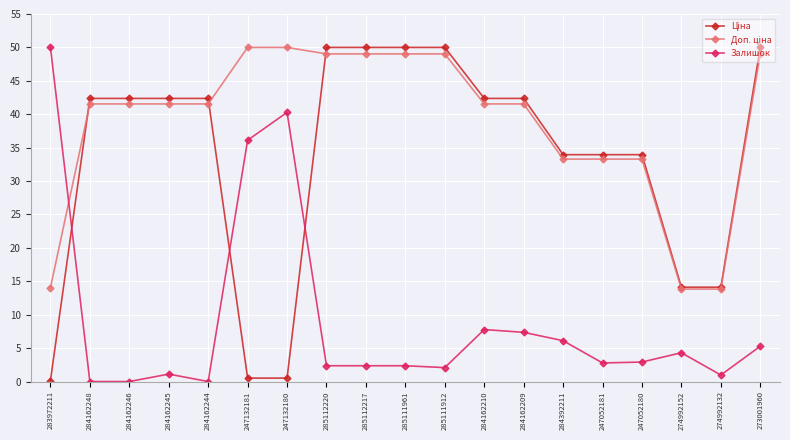

What is the spread (max minus min) of values at 284162210?

34.6